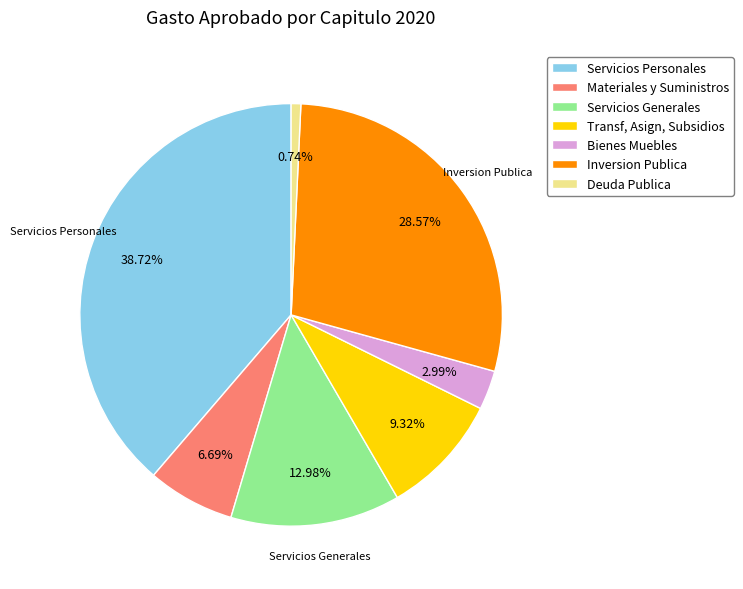

Which slice is the smallest?

Deuda Publica